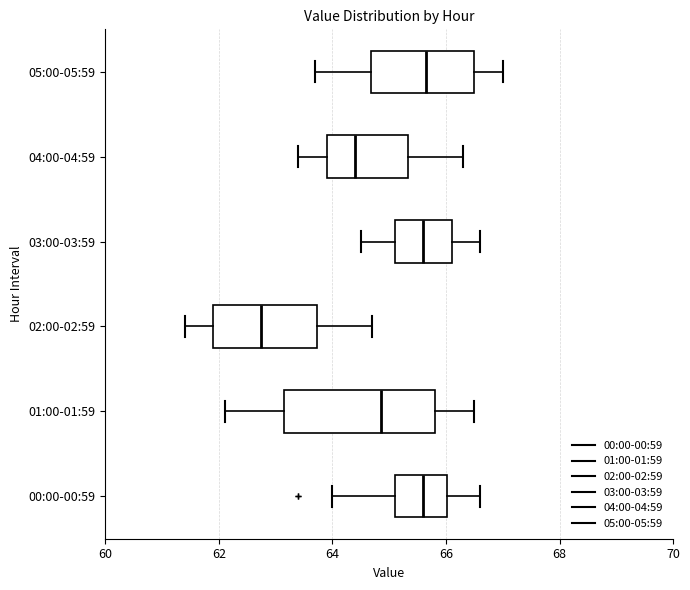

Reading bottom to top, read every box against the x-axis: the position of its median line, the range the box covers, and the ends of its whiskers. The values are not printed on the chart, so give them approximately, as read against the axis.

00:00-00:59: median 65.6, box 65.2 to 66.0, whiskers 64.0 to 66.6
01:00-01:59: median 64.8, box 63.2 to 65.8, whiskers 62.2 to 66.6
02:00-02:59: median 62.8, box 62.0 to 63.8, whiskers 61.4 to 64.8
03:00-03:59: median 65.6, box 65.2 to 66.2, whiskers 64.6 to 66.6
04:00-04:59: median 64.4, box 64.0 to 65.4, whiskers 63.4 to 66.4
05:00-05:59: median 65.6, box 64.6 to 66.6, whiskers 63.8 to 67.0